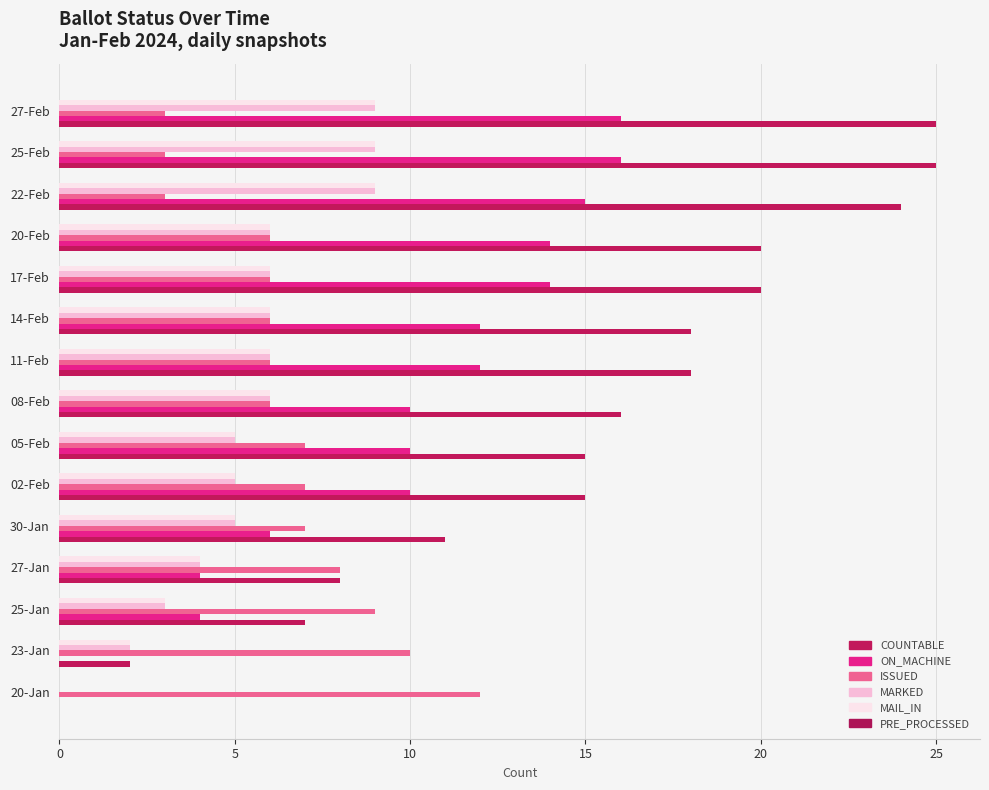

How many categories are shown in the chart?

15